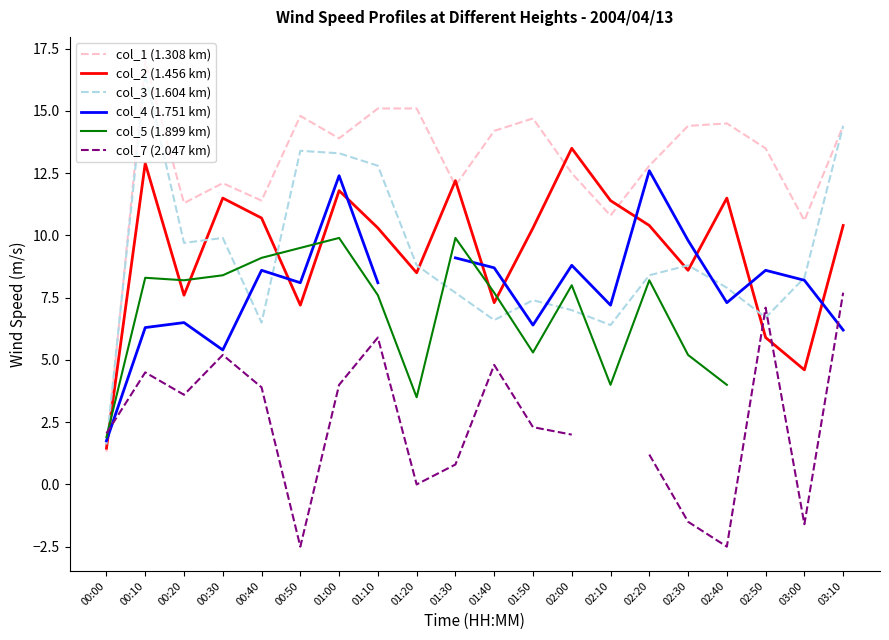

What is the label of the 12th point from the right?

01:20